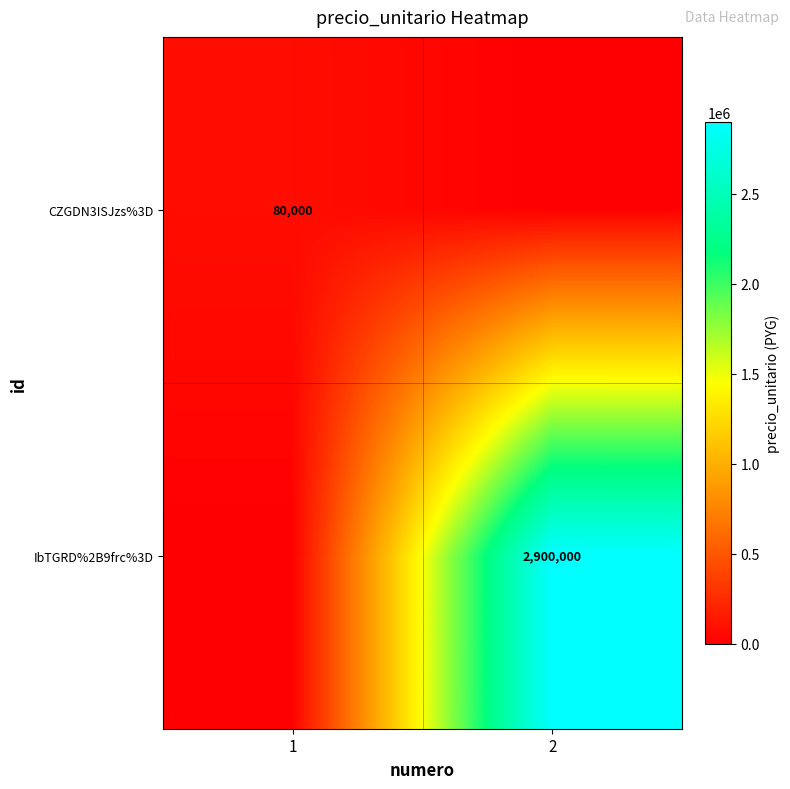

Is it true that CZGDN3ISJzs%3D equals 16954 at 1?

False